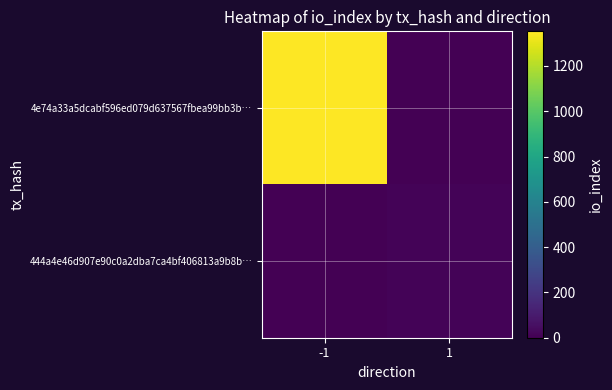

List the series in order of their peak value, highest first.

4e74a33a5dcabf596ed079d637567fbea99bb3b…, 444a4e46d907e90c0a2dba7ca4bf406813a9b8b…